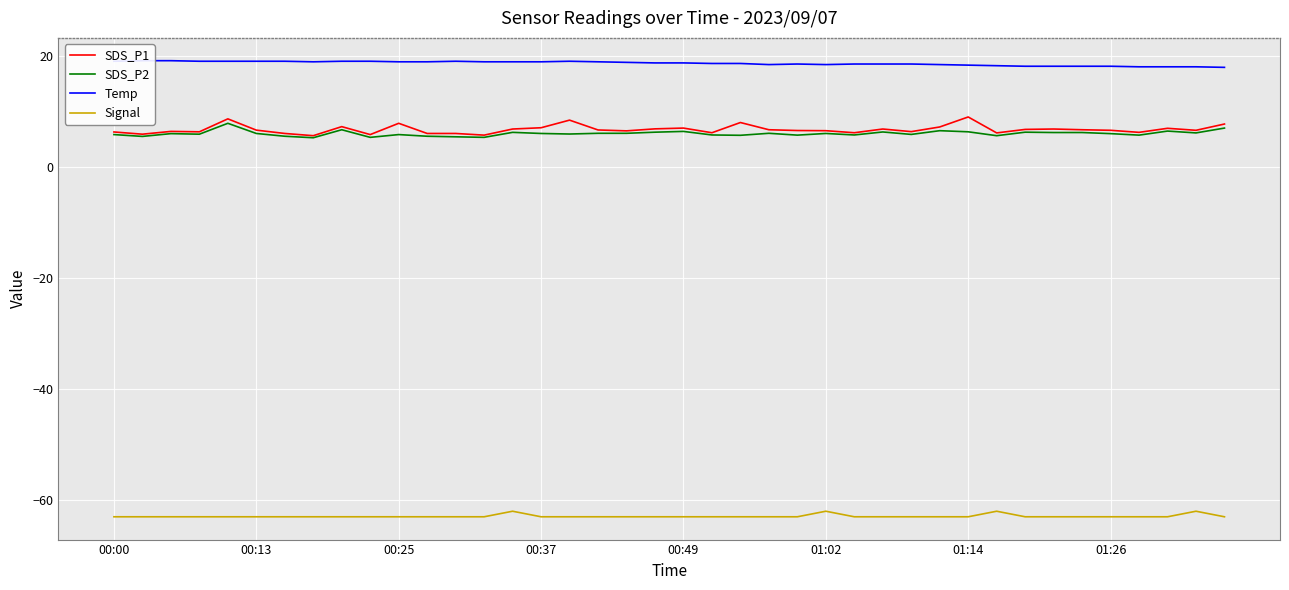

At how many categories does at least one series exceed 5?

40